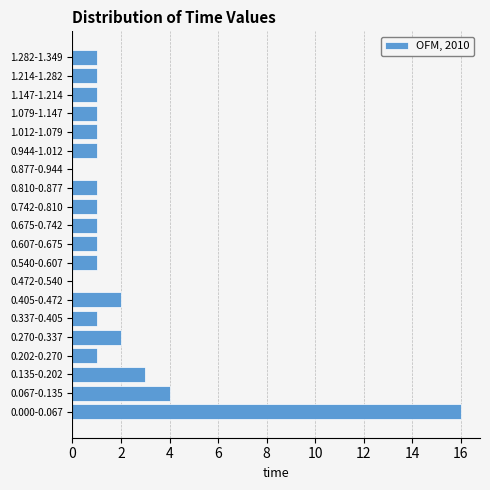

Reading bottom to top, transcribe all the data shown in this chart.

0.000-0.067=16	0.067-0.135=4	0.135-0.202=3	0.202-0.270=1	0.270-0.337=2	0.337-0.405=1	0.405-0.472=2	0.472-0.540=0	0.540-0.607=1	0.607-0.675=1	0.675-0.742=1	0.742-0.810=1	0.810-0.877=1	0.877-0.944=0	0.944-1.012=1	1.012-1.079=1	1.079-1.147=1	1.147-1.214=1	1.214-1.282=1	1.282-1.349=1